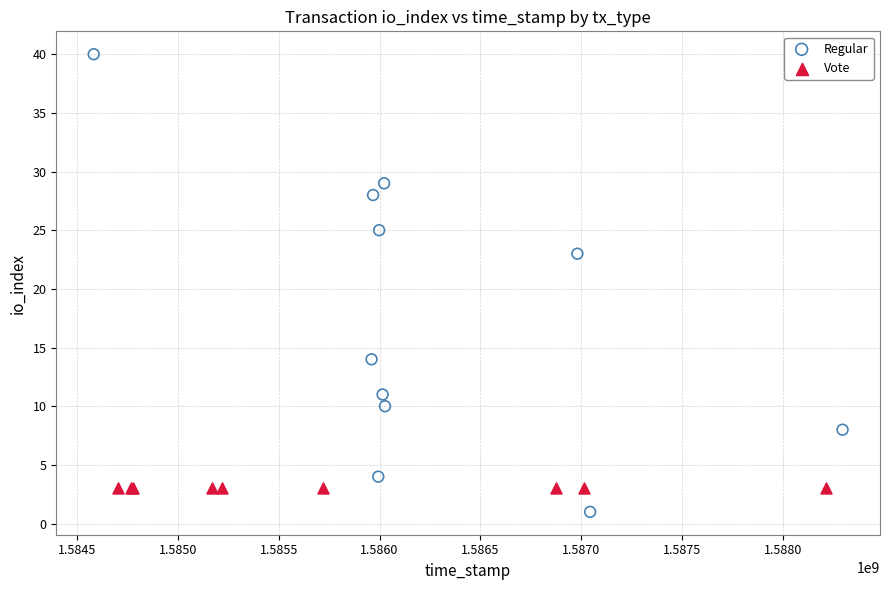

Which series reaches the minimum Y coordinate?

Regular